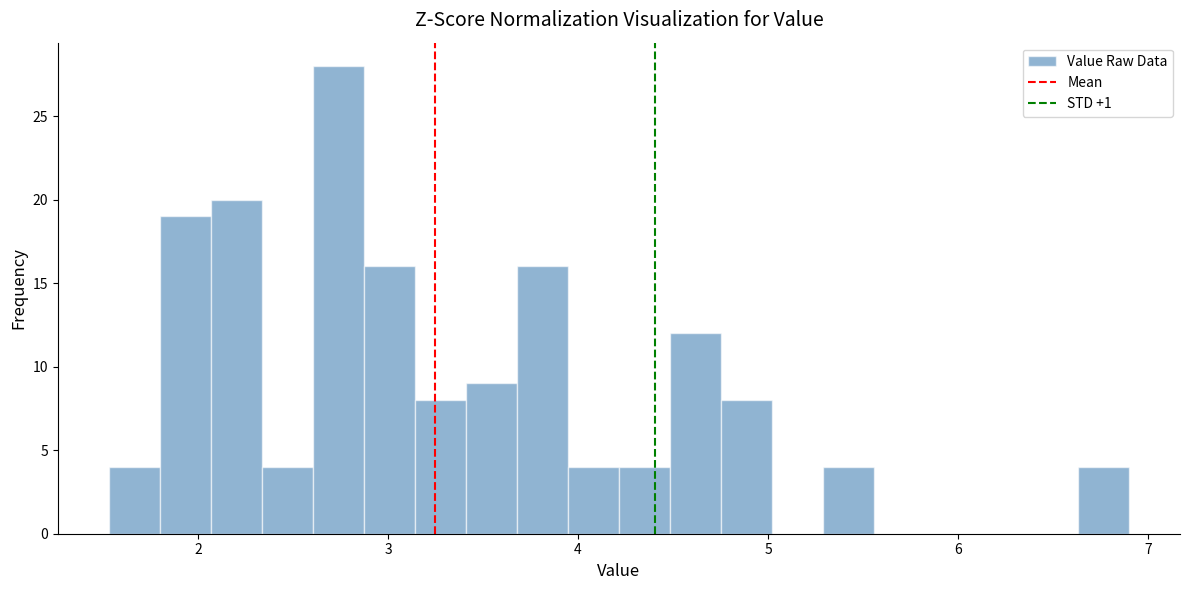

Read against the x-axis, roughly where is the centre of the tallest bar?

2.7